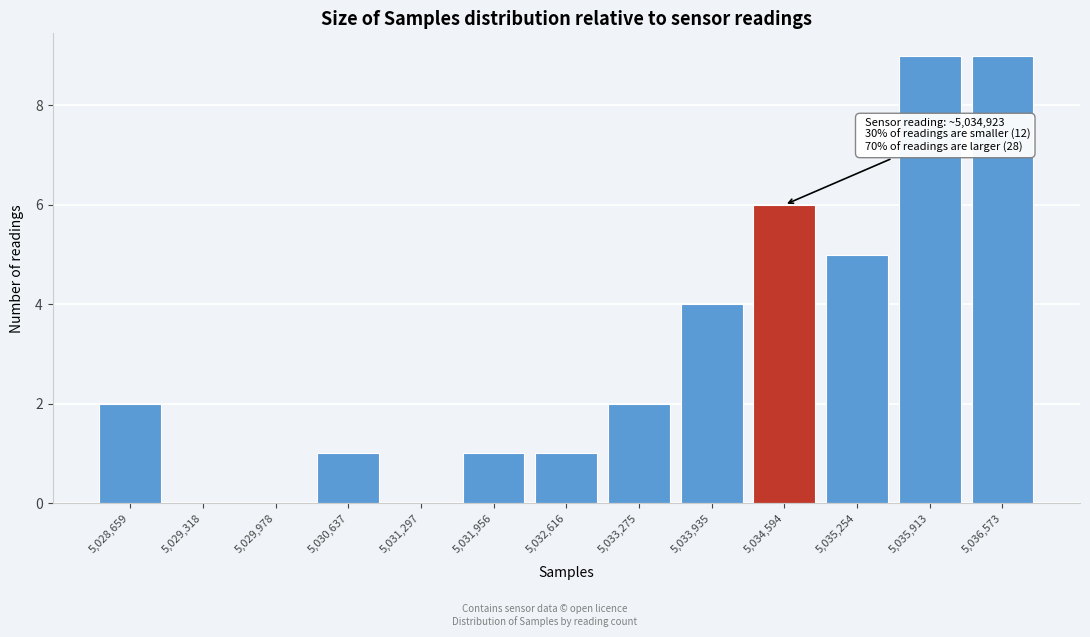

What is the greatest value displayed?

9